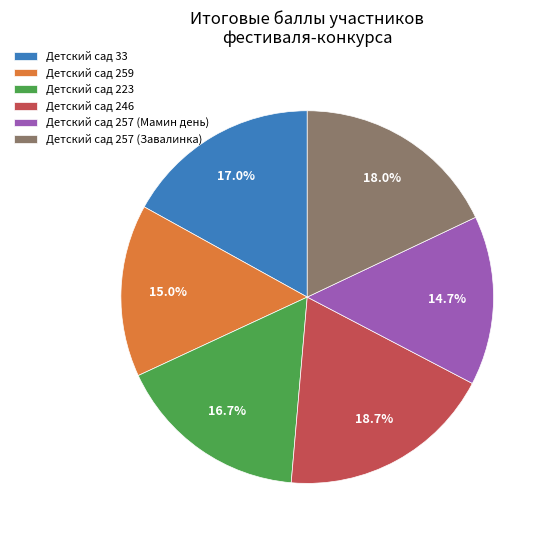

The Детский сад 223 slice represents 27% of the pie. True or false?

False